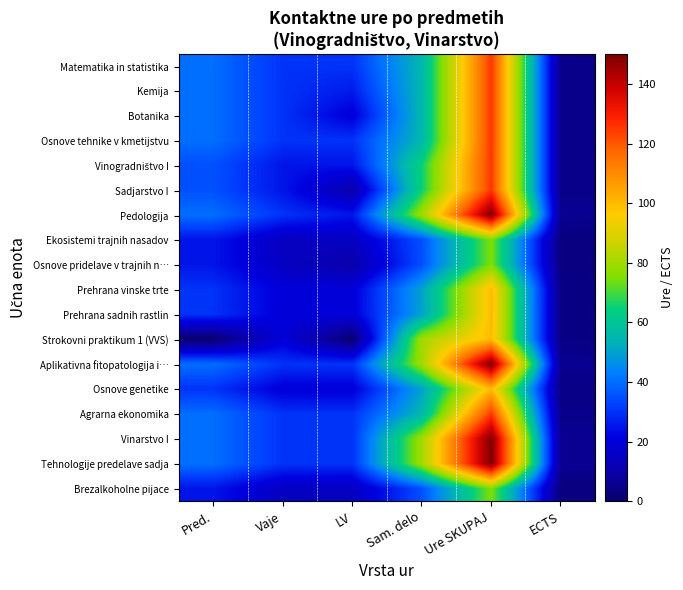

At how many categories does at least one series exceed 30?

3